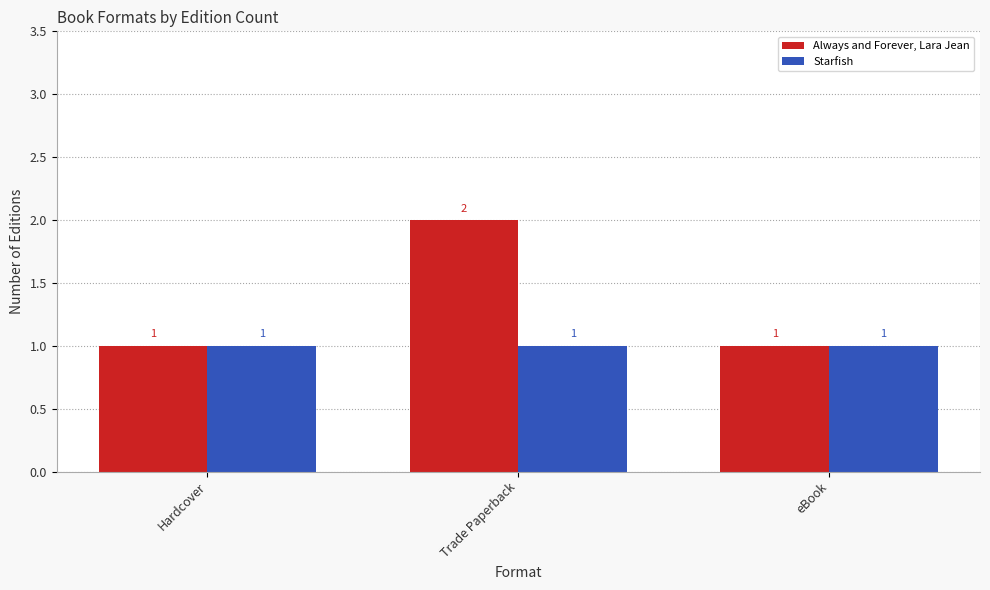

Which series has the widest spread of values?

Always and Forever, Lara Jean